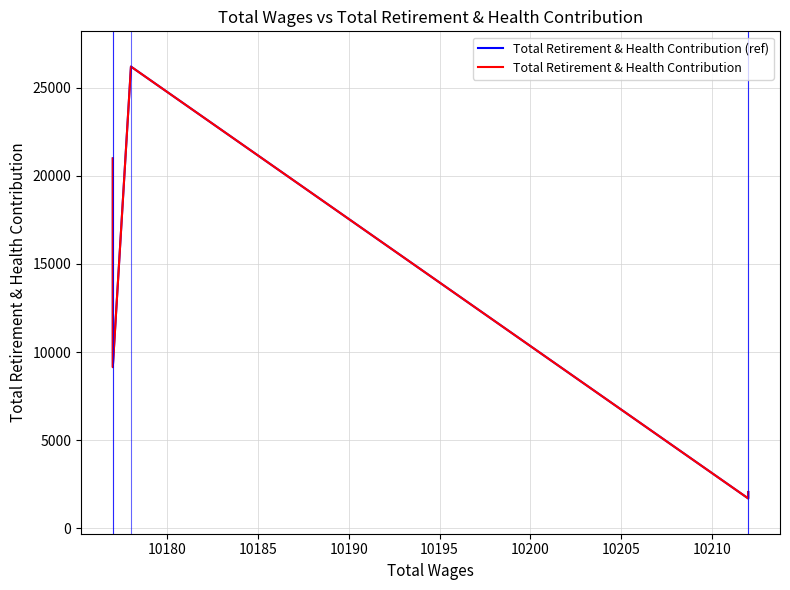

What is the value of the Total Retirement & Health Contribution point at the 4th from the left?

9147